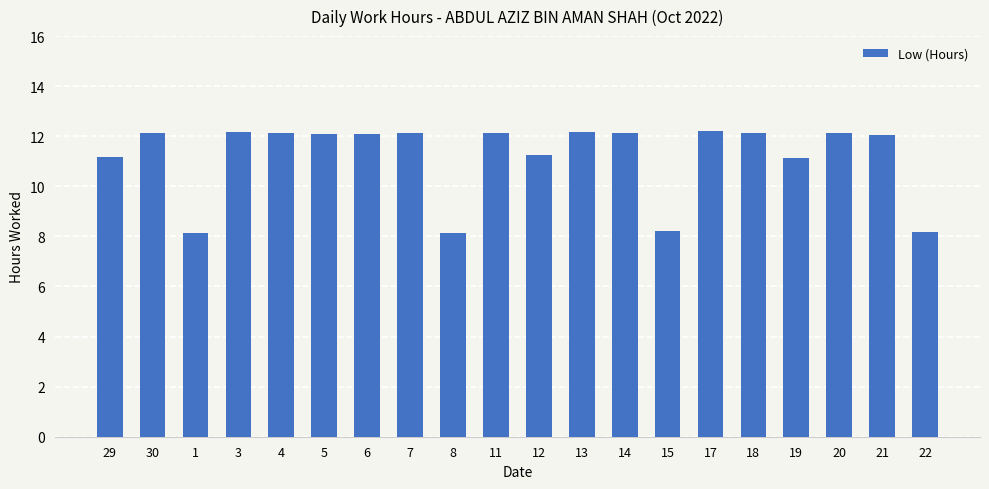

What is the change in value from 14 to 19?

-1.0